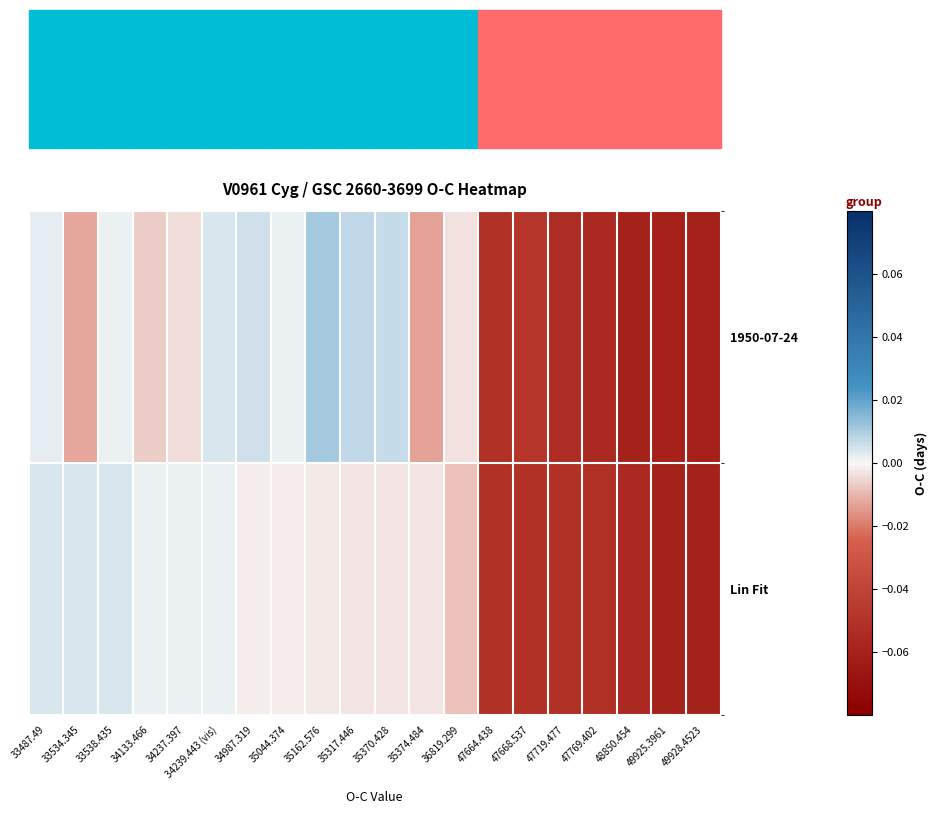

How many data points does each series have?

20